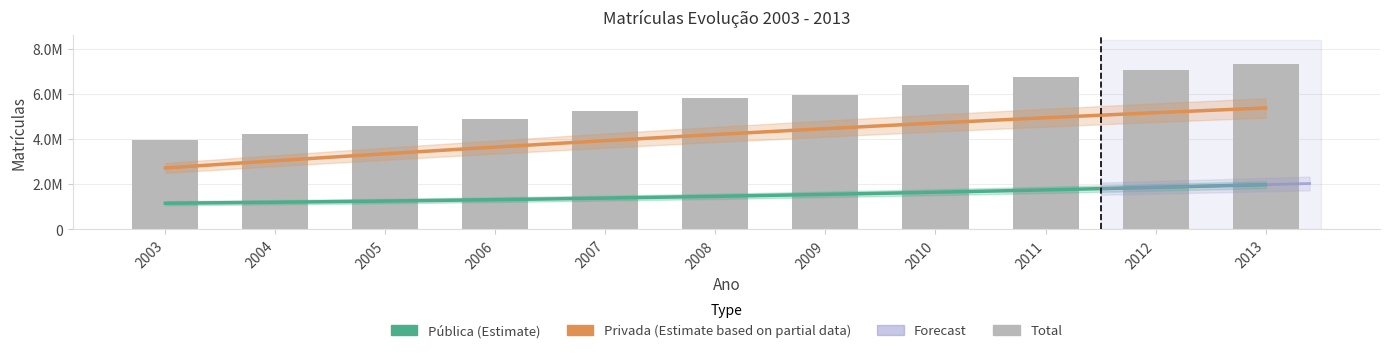

List the labels in order of Pública (Estimate) value, smallest first.

2003, 2004, 2005, 2006, 2007, 2008, 2009, 2010, 2011, 2012, 2013